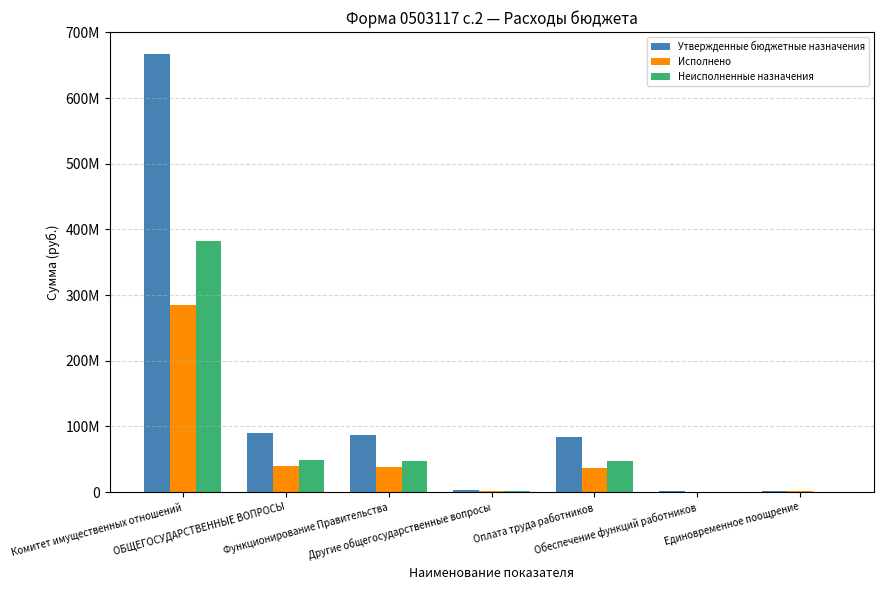

What are all the series names shown in the legend?

Утвержденные бюджетные назначения, Исполнено, Неисполненные назначения